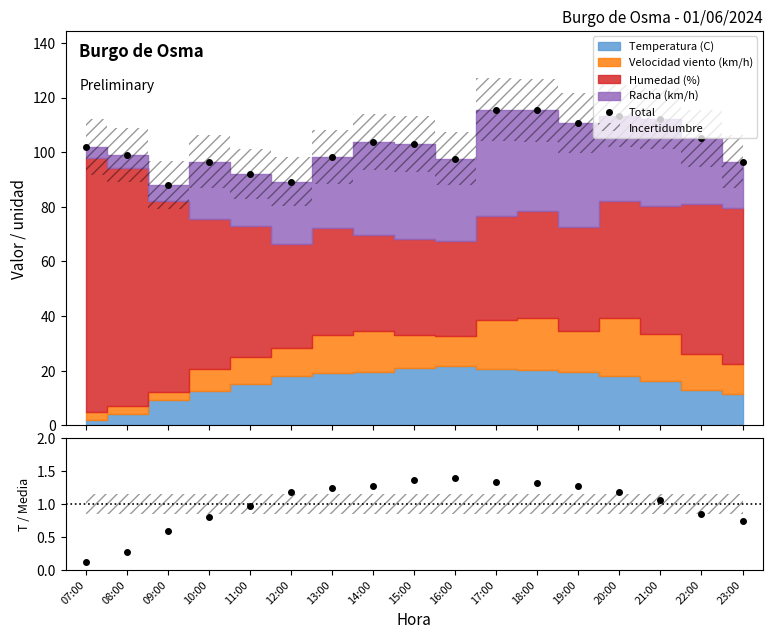

What is the sum of the values at 22:00 and 16:00?

202.7